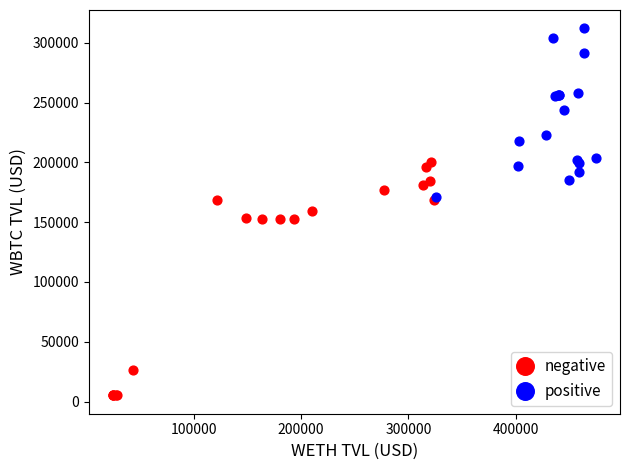

Which series has the widest spread of Y values?

negative